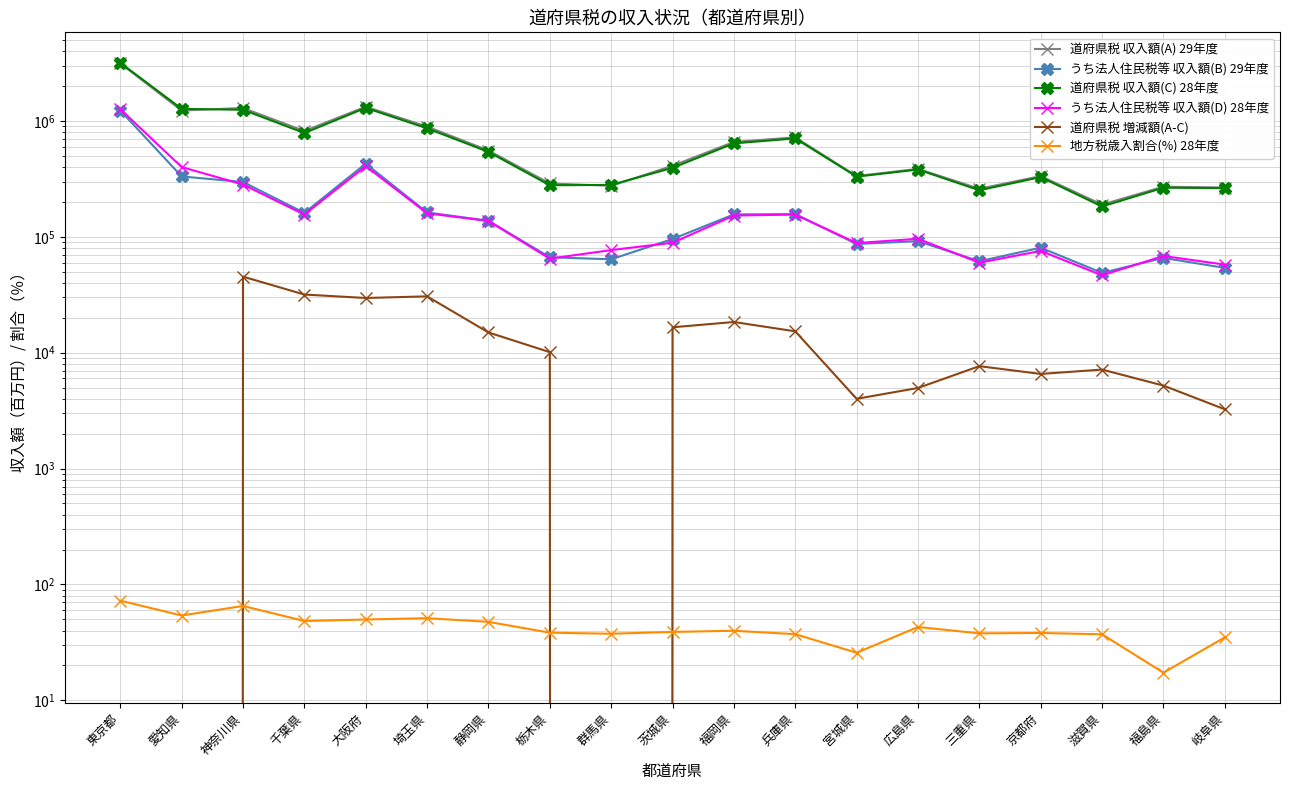

Which has a higher value, 群馬県 or 滋賀県?

群馬県